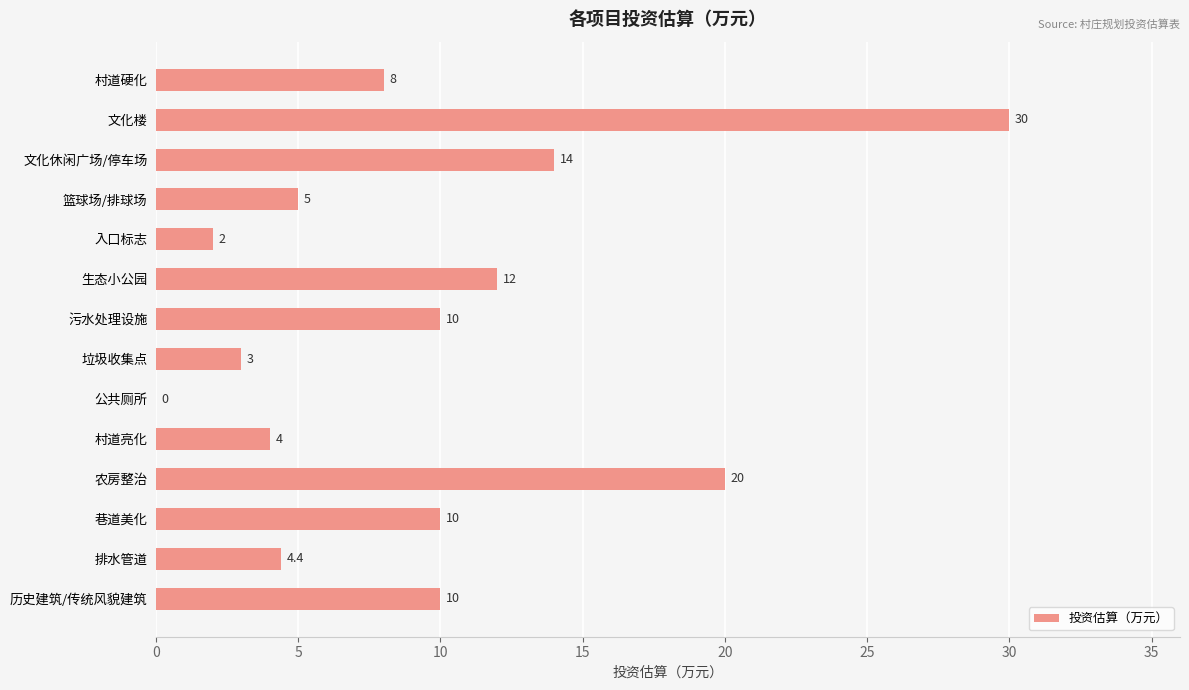

Reading bottom to top, transcribe all the data shown in this chart.

历史建筑/传统风貌建筑=10.0	排水管道=4.4	巷道美化=10.0	农房整治=20.0	村道亮化=4.0	公共厕所=0.0	垃圾收集点=3.0	污水处理设施=10.0	生态小公园=12.0	入口标志=2.0	篮球场/排球场=5.0	文化休闲广场/停车场=14.0	文化楼=30.0	村道硬化=8.0